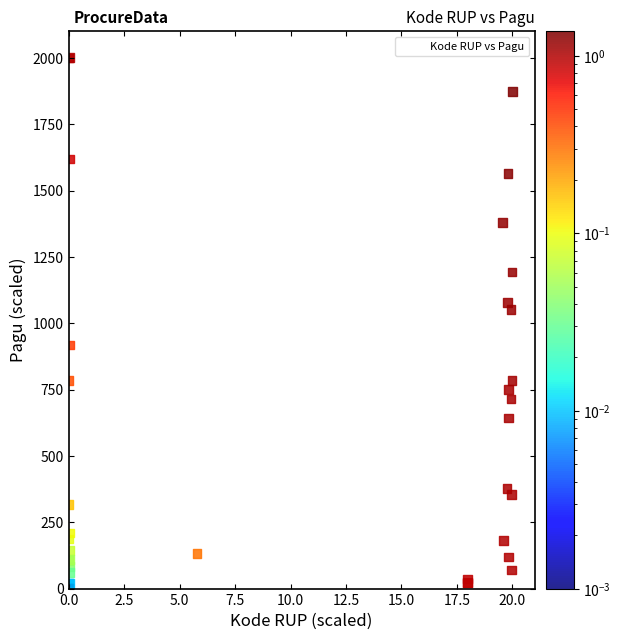

What Y value in the scatter plot is closest to 1000?

1050.4